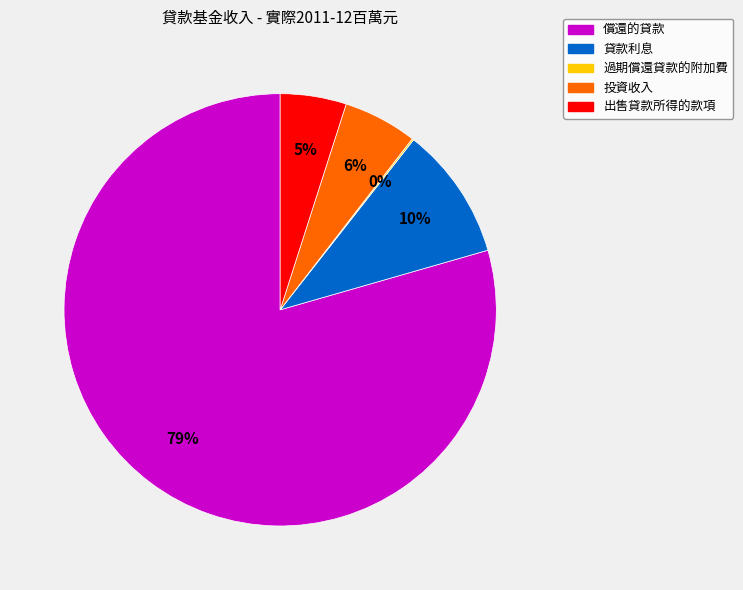

Which category has the biggest portion of the pie?

償還的貸款